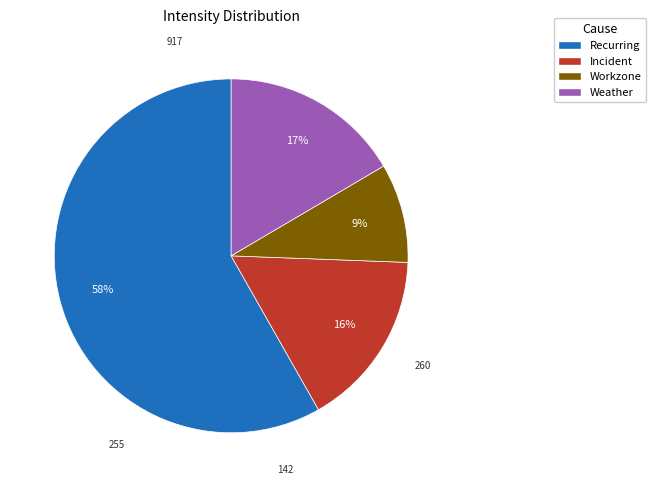

To the nearest percent, what is the average slice percentage?

25%